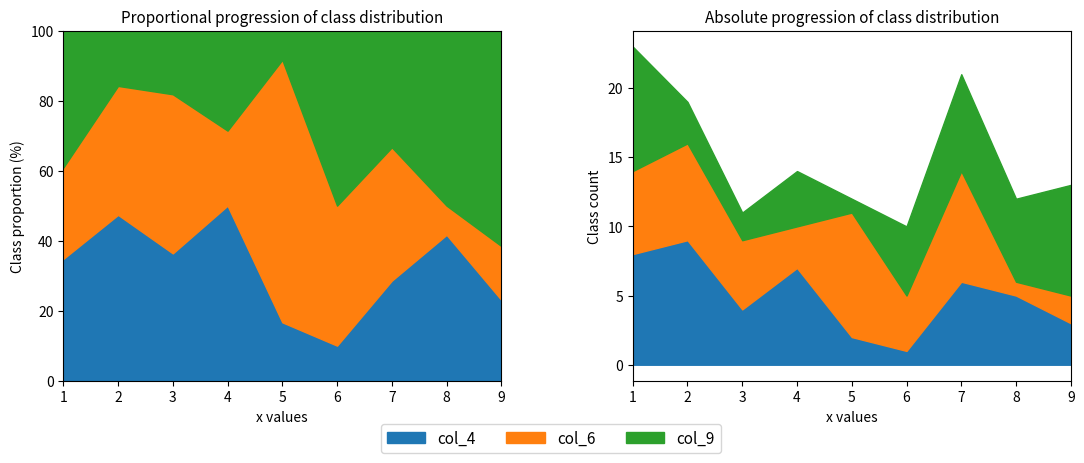

Count the col_9 values in the range 3 to 7.

5